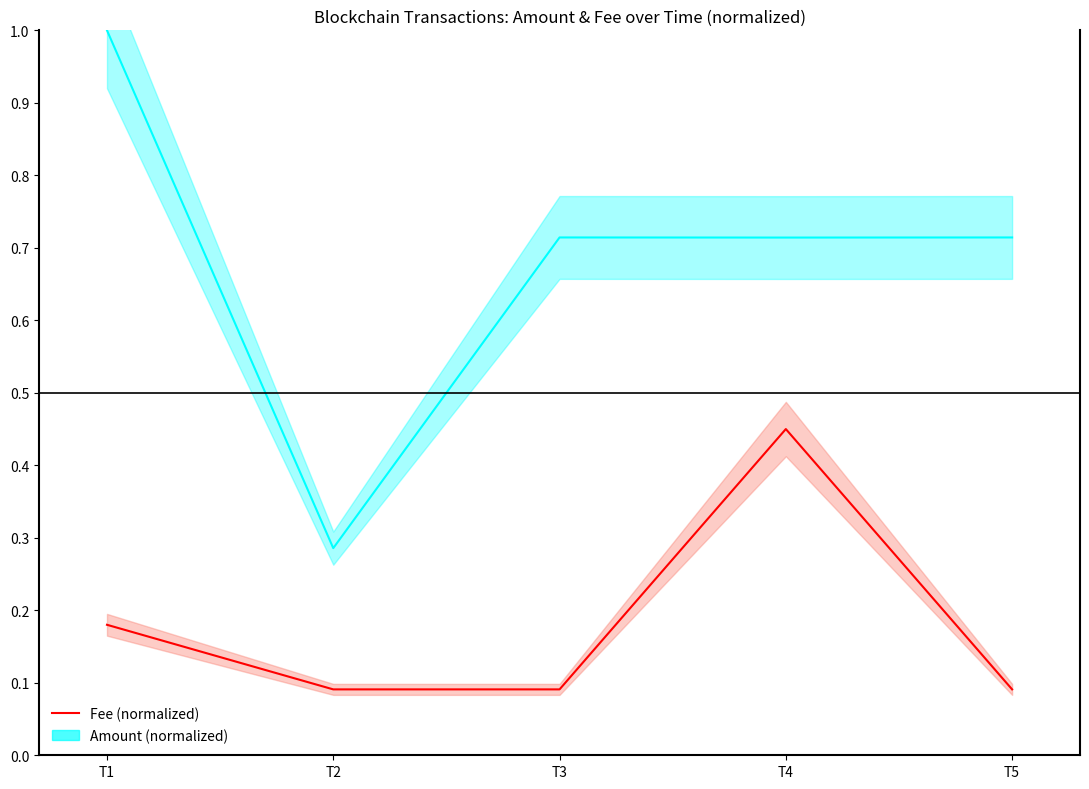

Rank the series at T2 from lowest to highest value.

Fee (normalized), Amount (normalized)